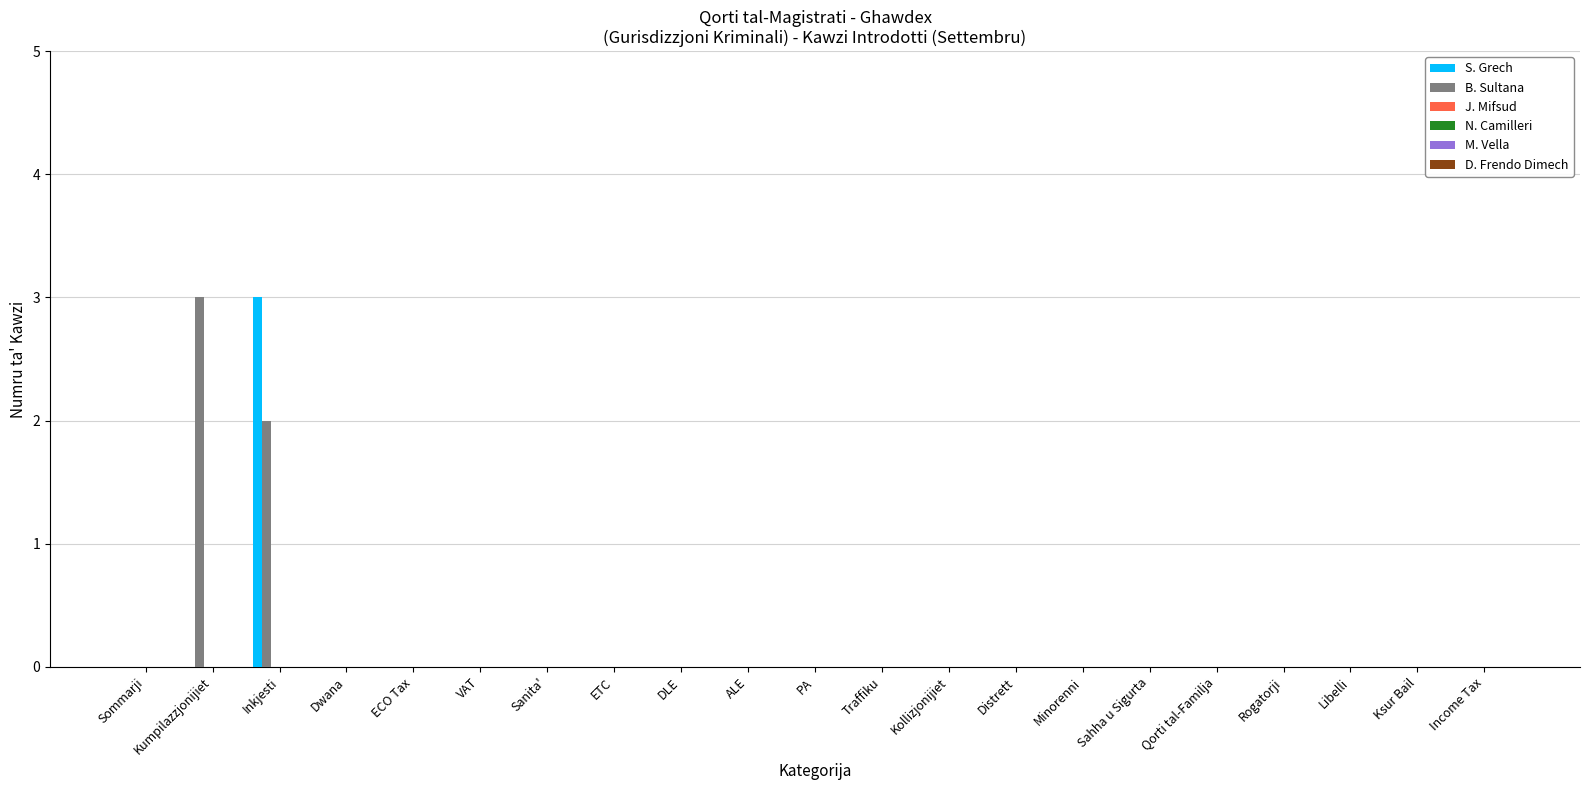

What is the maximum value shown in the chart?

3